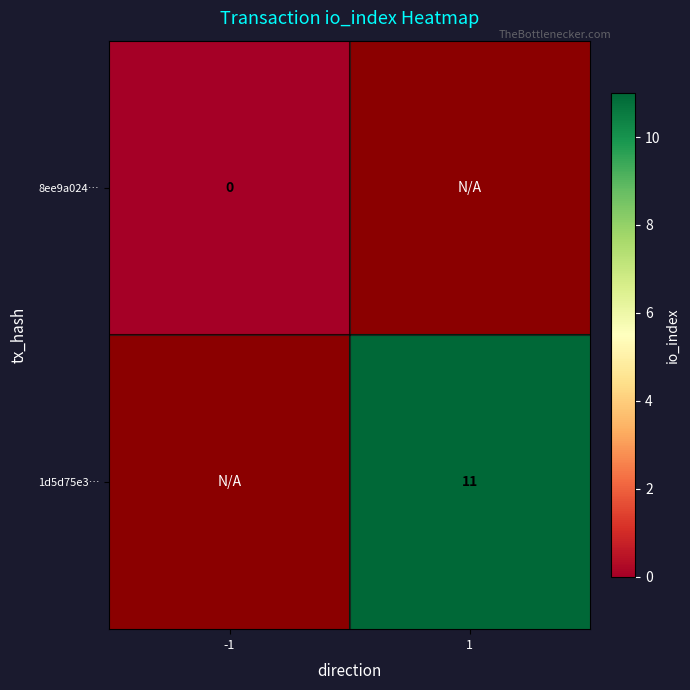

How many series are shown in this chart?

2